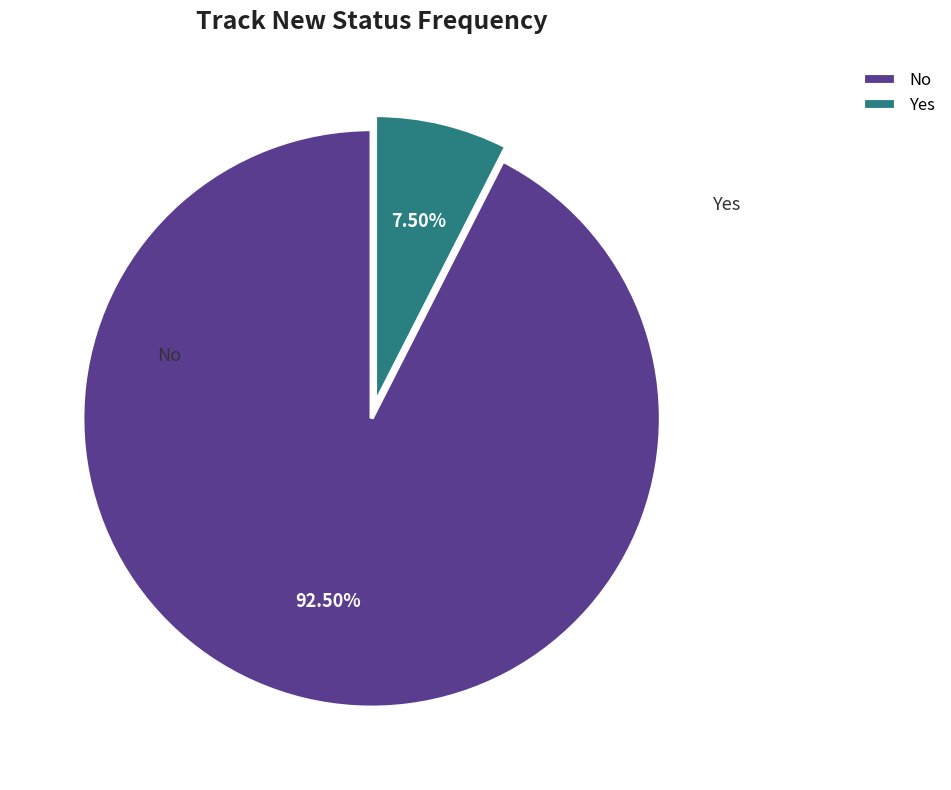

Which slice is the smallest?

Yes